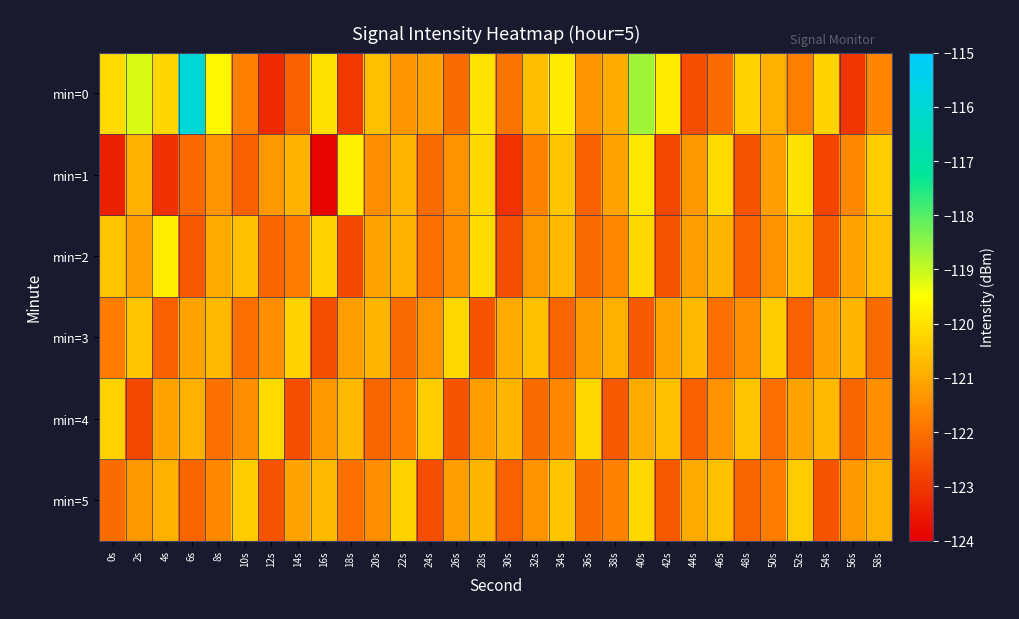

Which label corresponds to the smallest value in the chart?

16s